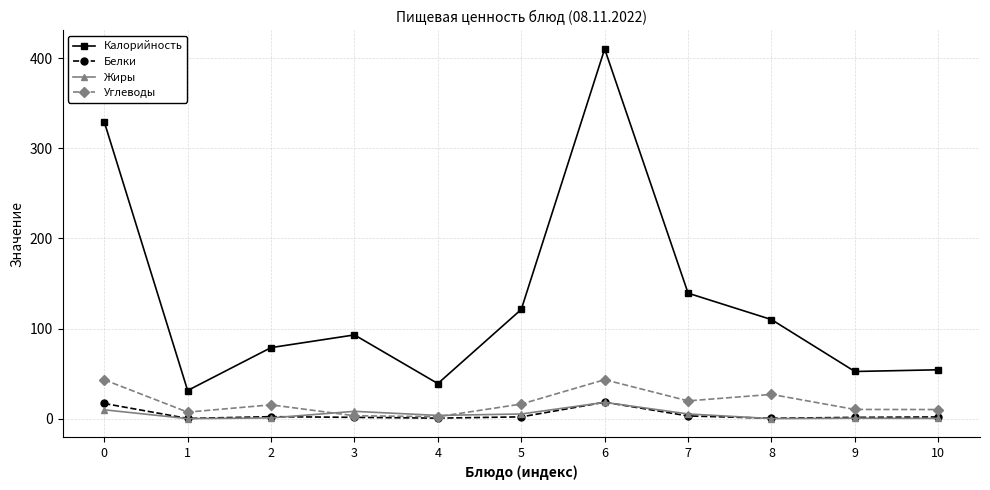

Is it true that Жиры equals 0.4 at 10?

True